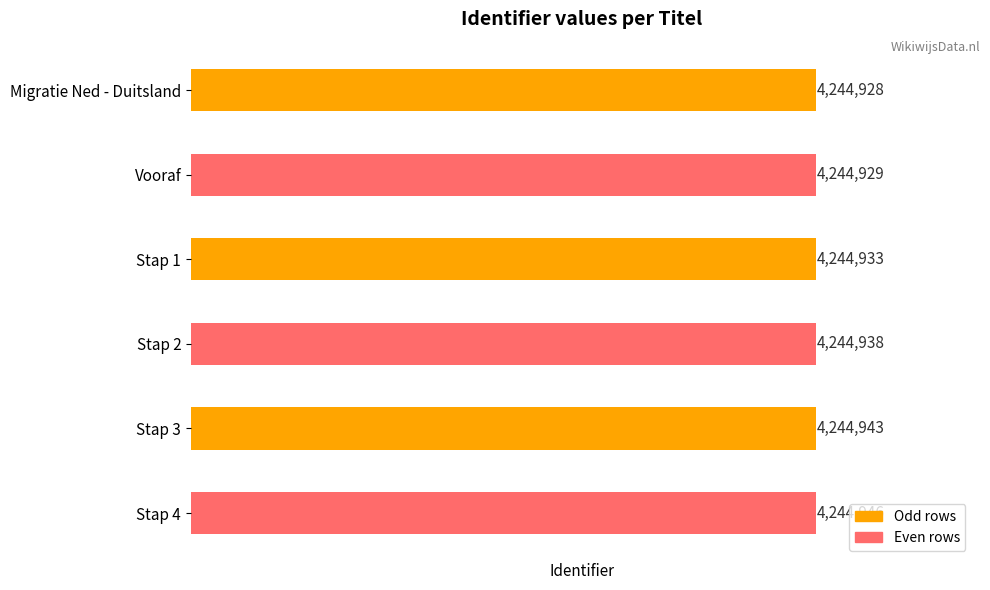

List the labels in order of value, largest first.

Stap 4, Stap 3, Stap 2, Stap 1, Vooraf, Migratie Ned - Duitsland